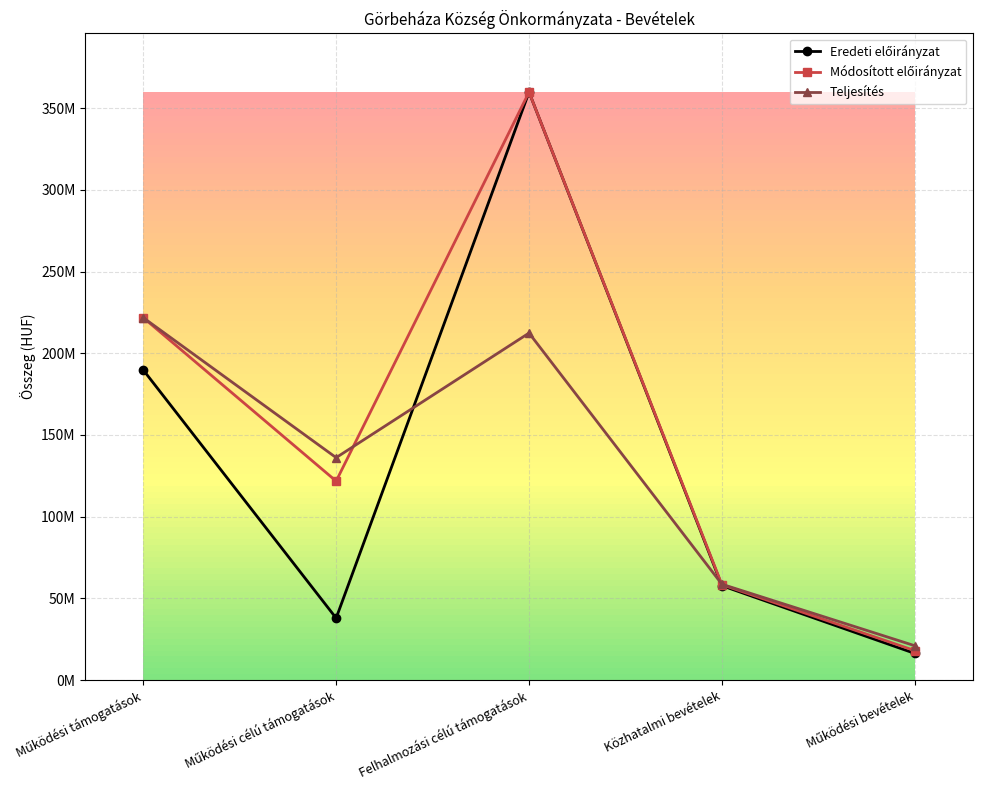

What is the difference between the maximum and minimum values in the Teljesítés series?

200743229